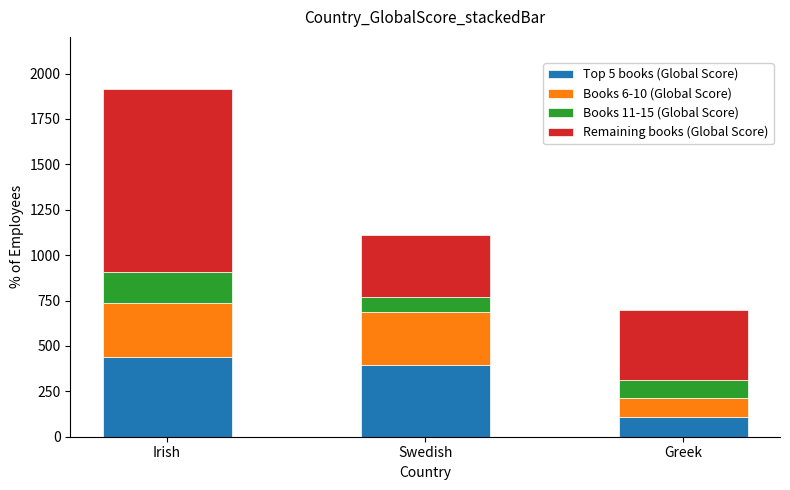

What is the sum of the Top 5 books (Global Score) values at Irish and Swedish?

836